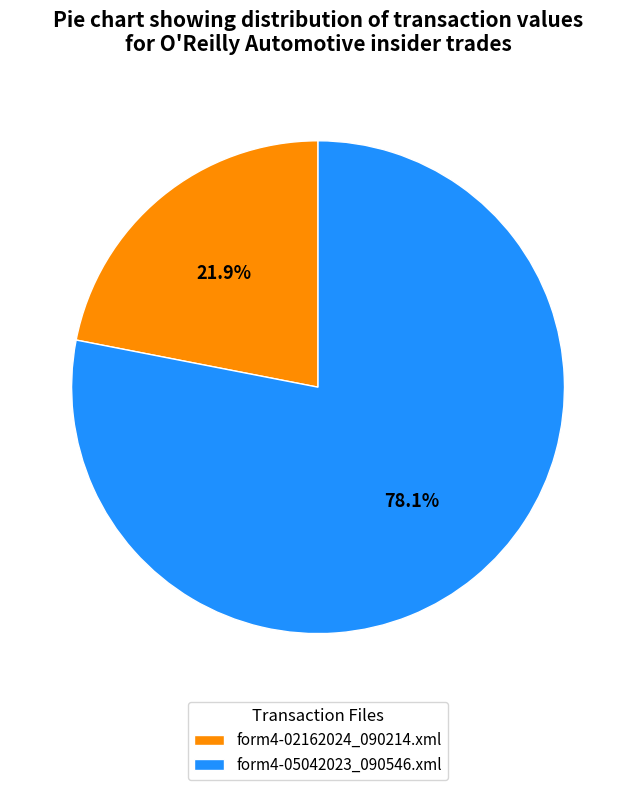

Which slice is the largest?

form4-05042023_090546.xml